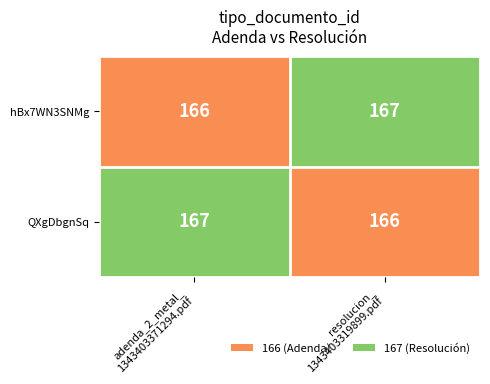

What is the highest value of the hBx7WN3SNMg series?

167